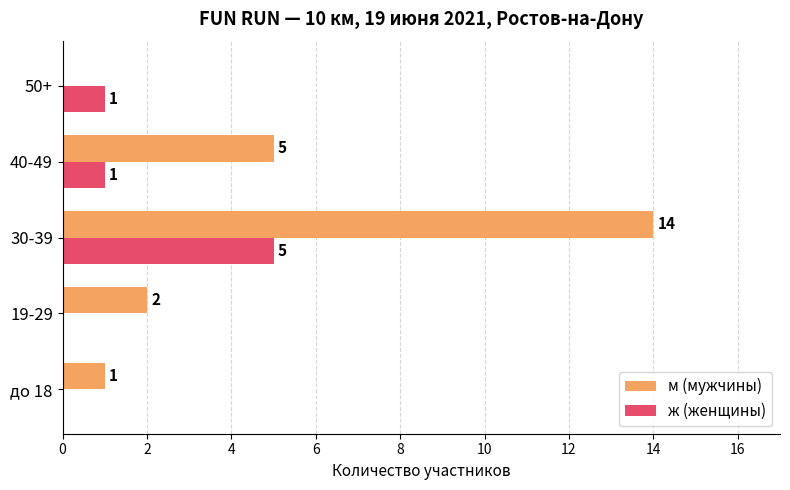

Is it true that ж (женщины) equals 1 at 30-39?

False